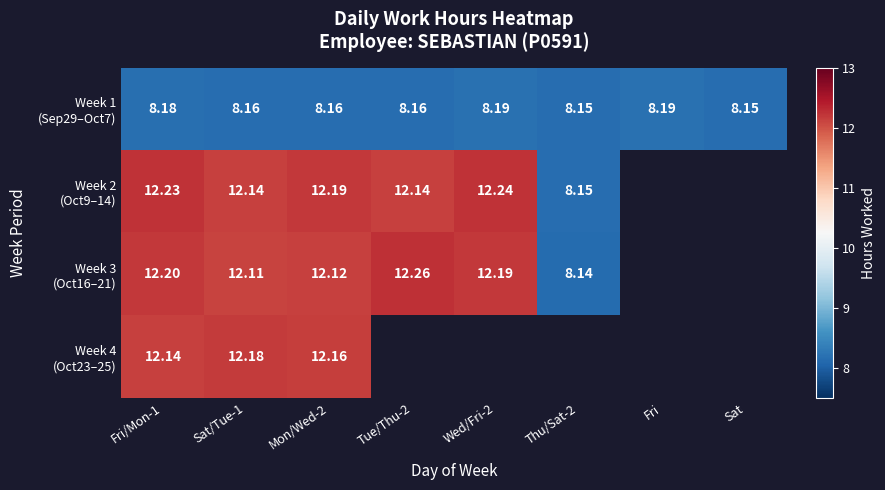

Rank the series at Sat/Tue-1 from highest to lowest value.

Week 4 (Oct23–25), Week 2 (Oct9–14), Week 3 (Oct16–21), Week 1 (Sep29–Oct7)